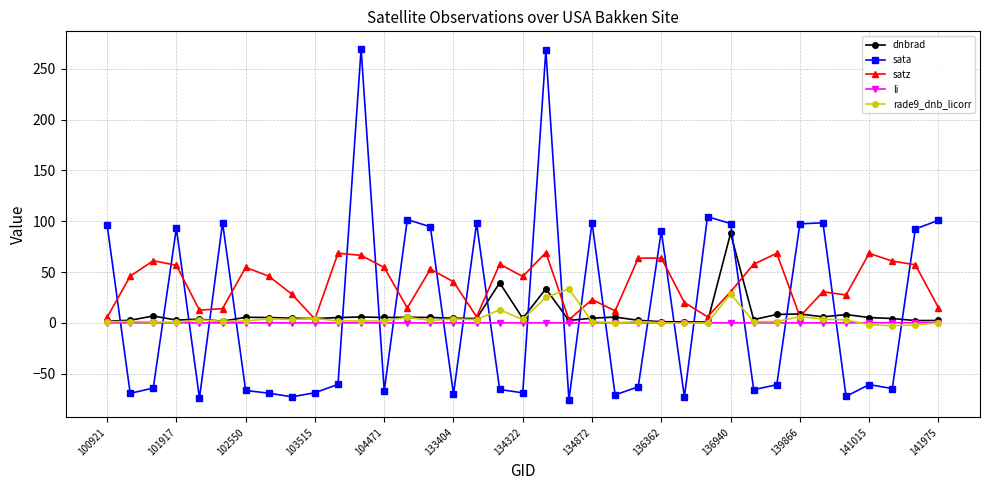

What is the value of the satz point at the 35th from the left?

60.8